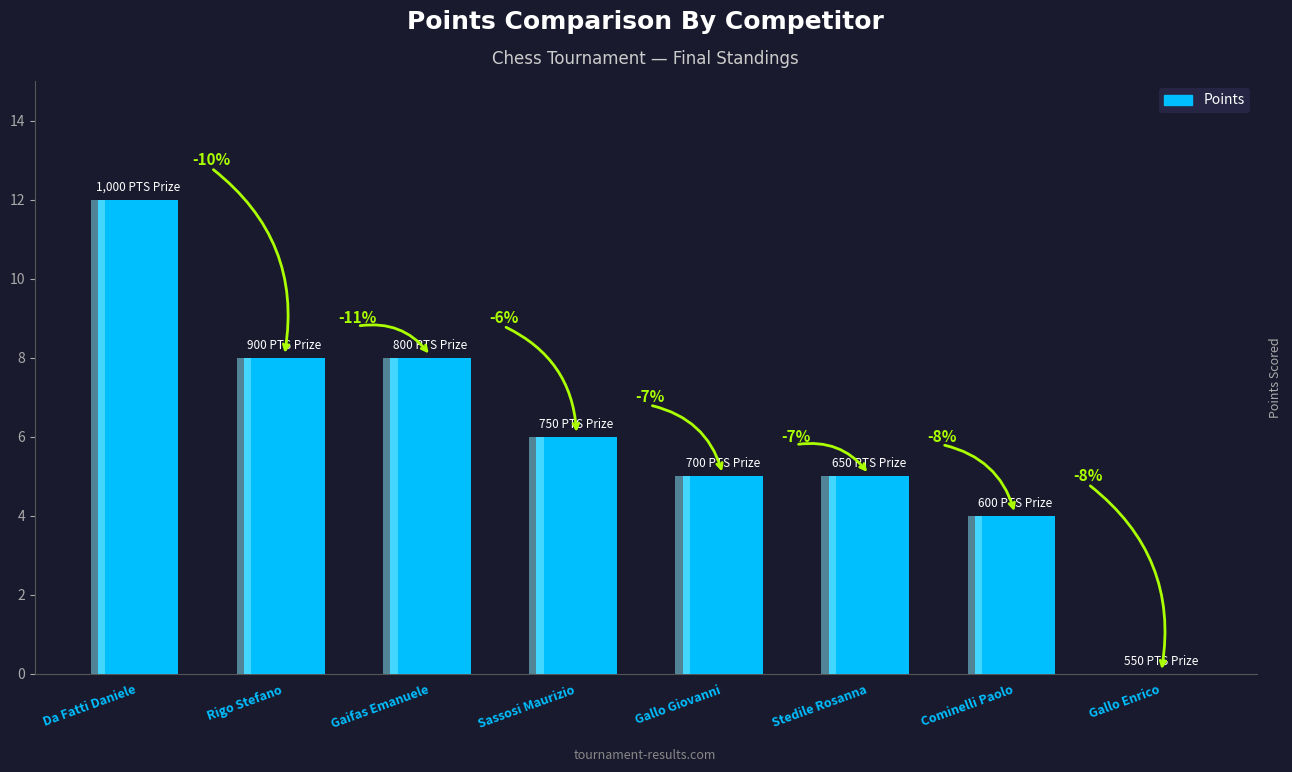

Count the number of categories in the chart.

8